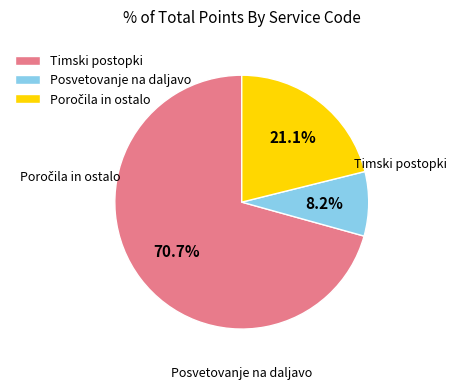

Does any single category account for the majority?

Yes